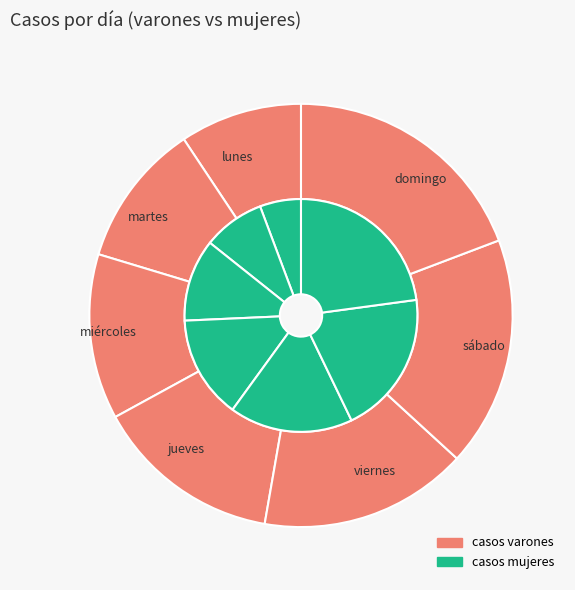

Which has a higher value, martes or viernes?

viernes